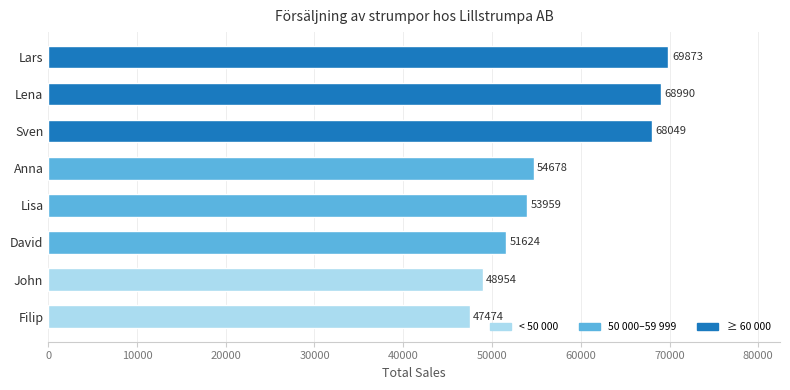

What is the difference between the maximum and second lowest values?

20919